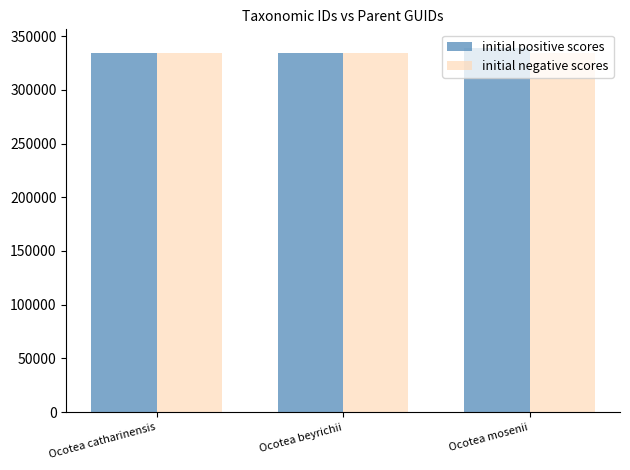

True or false: initial positive scores has a value of 206594 at Ocotea mosenii.

False